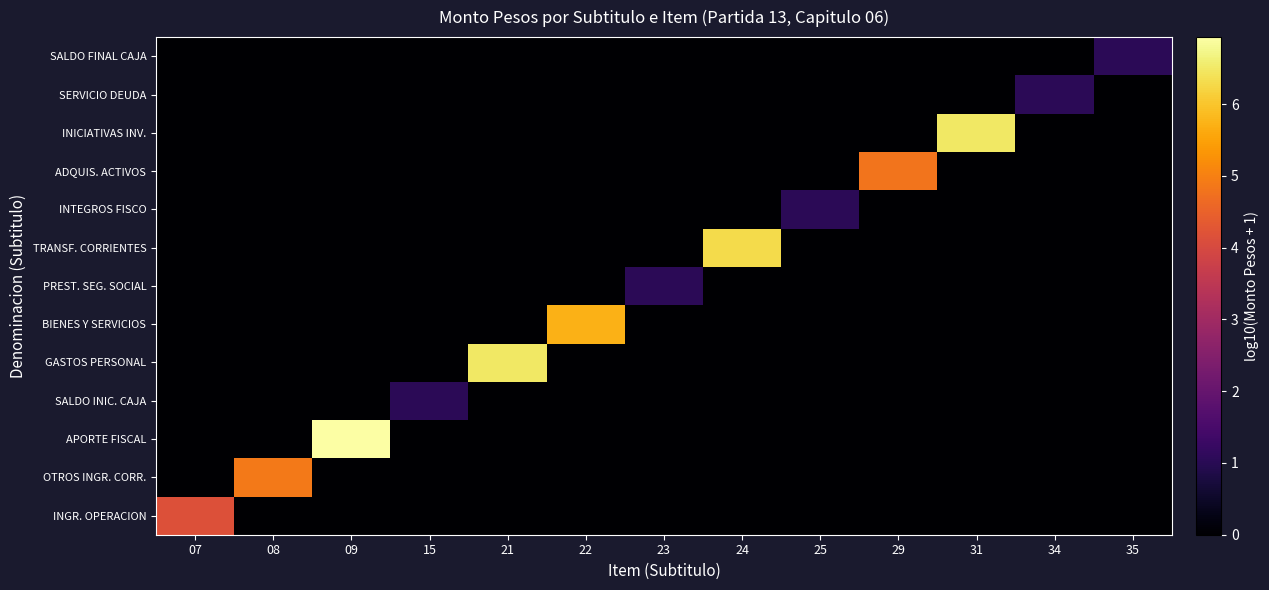

What is the difference between the highest and lowest values at 34?

1.0